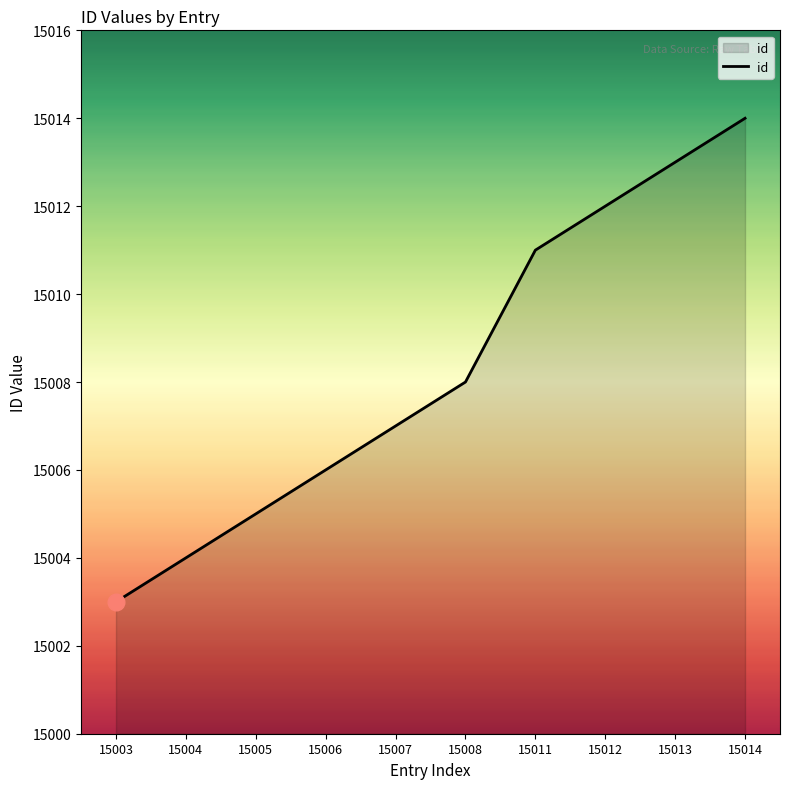

What is the sum of all values?

150083